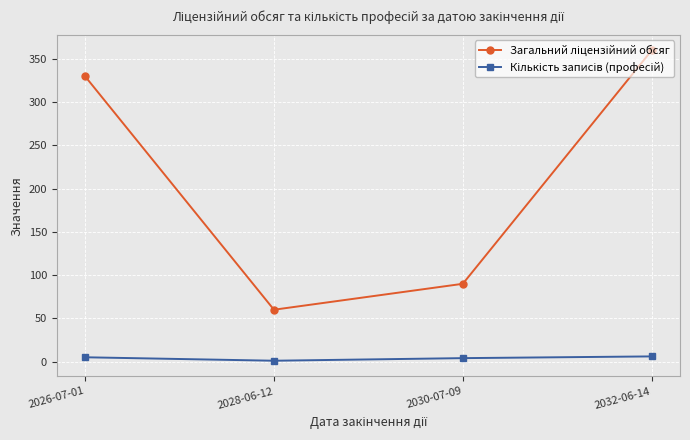

What is the label of the 2nd point from the right?

2030-07-09